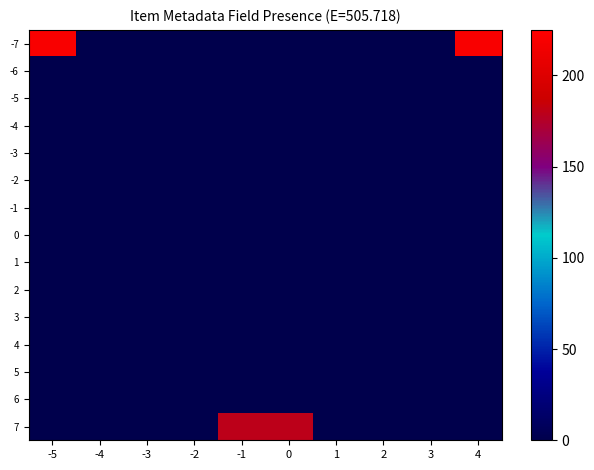

Reading left to right, what are all the values shown in this chart?

-7: -5=220	-4=0	-3=0	-2=0	-1=0	0=0	1=0	2=0	3=0	4=220
-6: -5=0	-4=0	-3=0	-2=0	-1=0	0=0	1=0	2=0	3=0	4=0
-5: -5=0	-4=0	-3=0	-2=0	-1=0	0=0	1=0	2=0	3=0	4=0
-4: -5=0	-4=0	-3=0	-2=0	-1=0	0=0	1=0	2=0	3=0	4=0
-3: -5=0	-4=0	-3=0	-2=0	-1=0	0=0	1=0	2=0	3=0	4=0
-2: -5=0	-4=0	-3=0	-2=0	-1=0	0=0	1=0	2=0	3=0	4=0
-1: -5=0	-4=0	-3=0	-2=0	-1=0	0=0	1=0	2=0	3=0	4=0
0: -5=0	-4=0	-3=0	-2=0	-1=0	0=0	1=0	2=0	3=0	4=0
1: -5=0	-4=0	-3=0	-2=0	-1=0	0=0	1=0	2=0	3=0	4=0
2: -5=0	-4=0	-3=0	-2=0	-1=0	0=0	1=0	2=0	3=0	4=0
3: -5=0	-4=0	-3=0	-2=0	-1=0	0=0	1=0	2=0	3=0	4=0
4: -5=0	-4=0	-3=0	-2=0	-1=0	0=0	1=0	2=0	3=0	4=0
5: -5=0	-4=0	-3=0	-2=0	-1=0	0=0	1=0	2=0	3=0	4=0
6: -5=0	-4=0	-3=0	-2=0	-1=0	0=0	1=0	2=0	3=0	4=0
7: -5=0	-4=0	-3=0	-2=0	-1=180	0=180	1=0	2=0	3=0	4=0